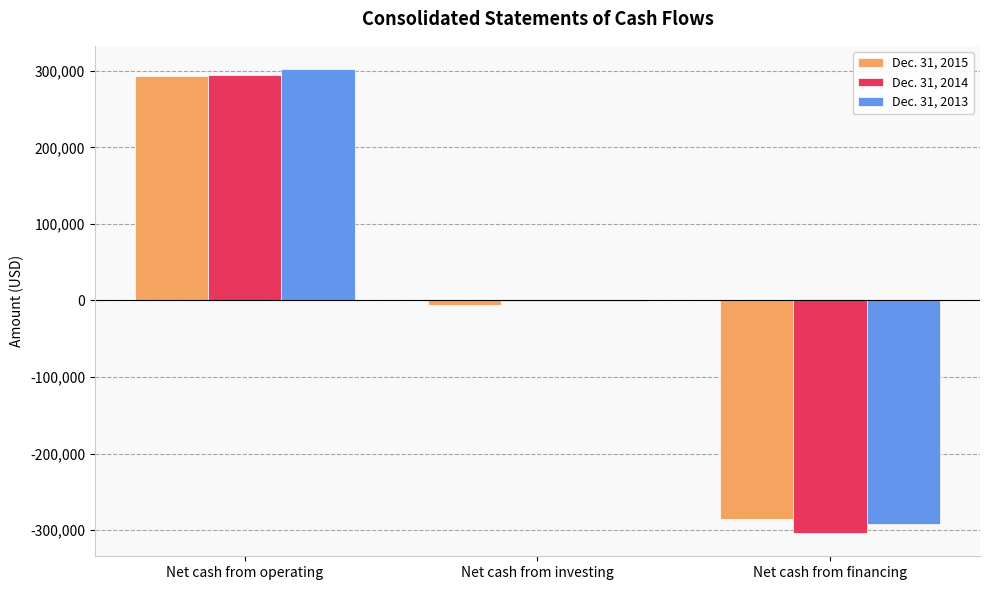

Is it true that Dec. 31, 2014 equals 476538 at Net cash from operating?

False